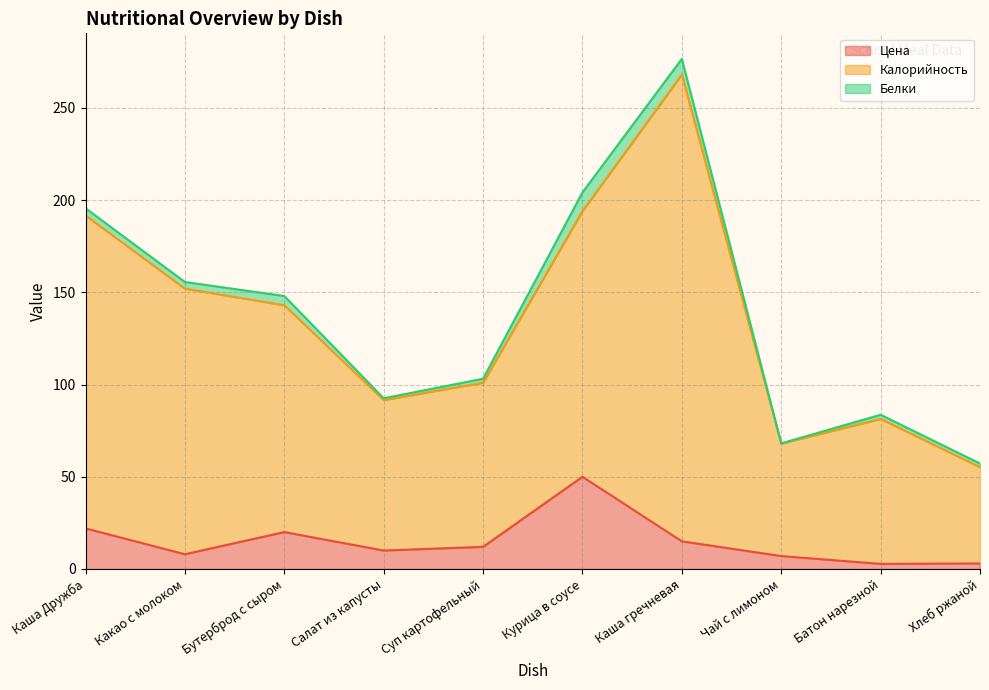

What is the smallest value displayed?

2.8